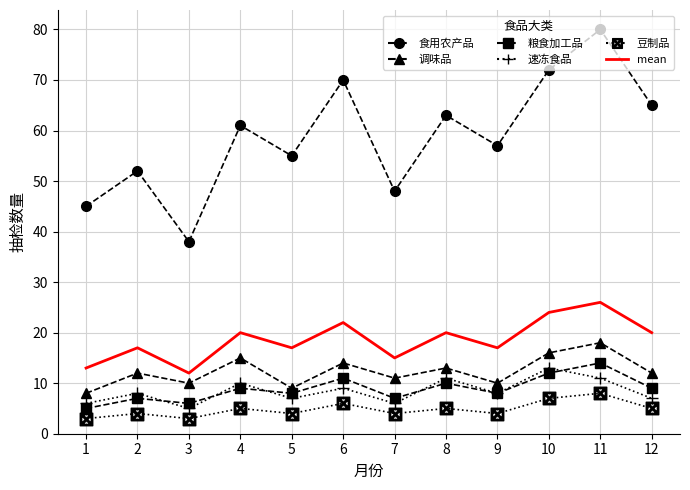

The 食用农产品 series shows 48 at 7. True or false?

True